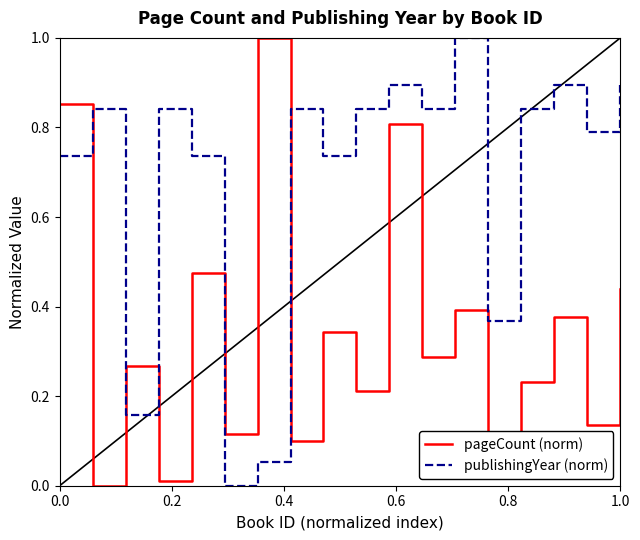

True or false: pageCount (norm) and publishingYear (norm) cross at least once.

True